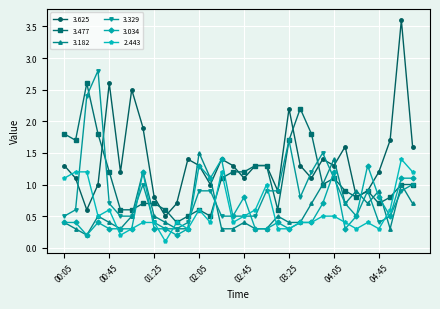

Which series has the largest range (max minus min)?

3.625